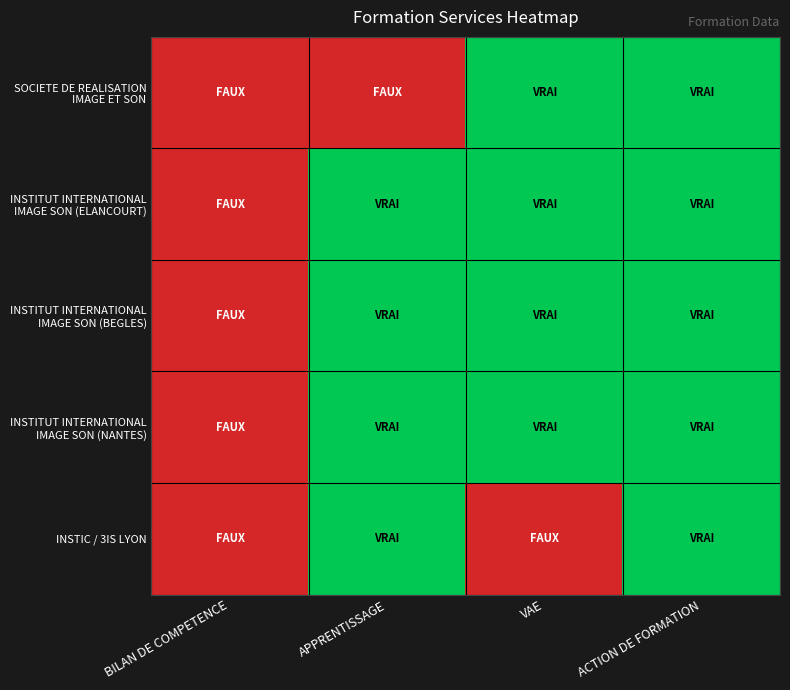

Which series changed the most between APPRENTISSAGE and ACTION DE FORMATION?

SOCIETE DE REALISATION IMAGE ET SON